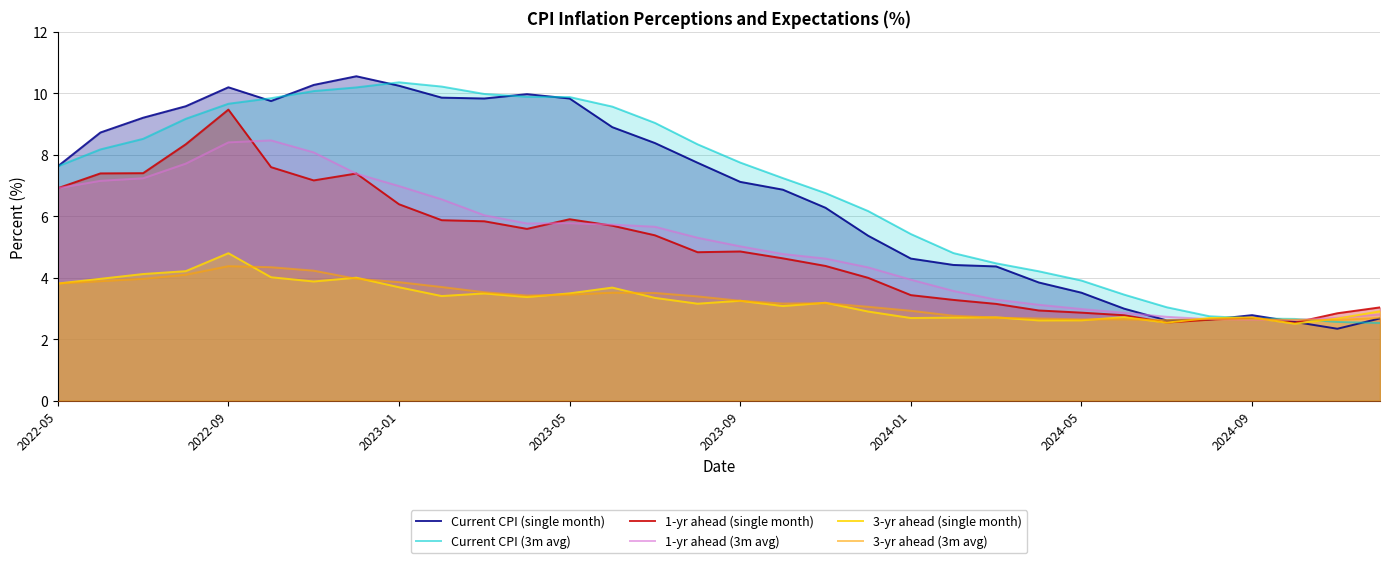

What is the difference between the maximum and minimum values in the Current CPI (single month) series?

8.2